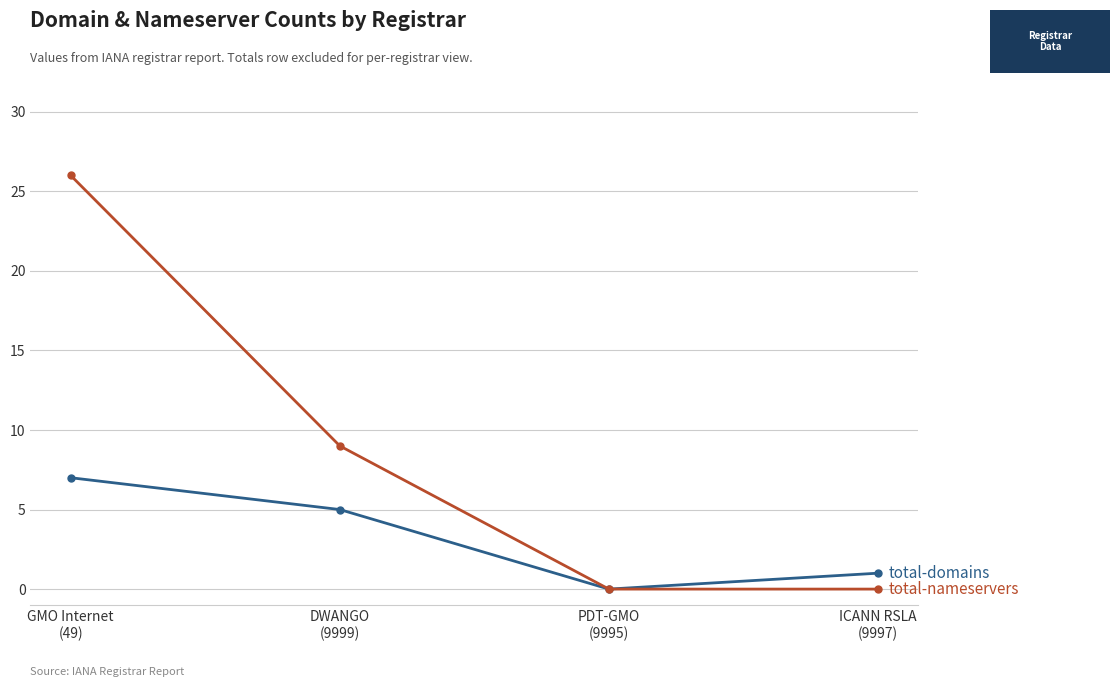

What is the maximum value shown in the chart?

26